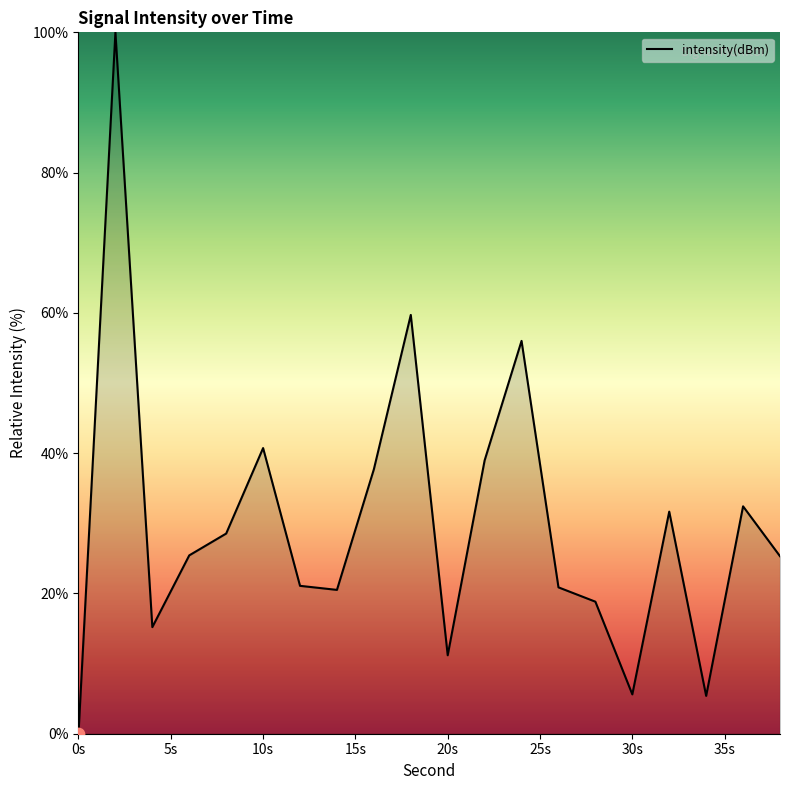

What is the greatest value displayed?

100.0